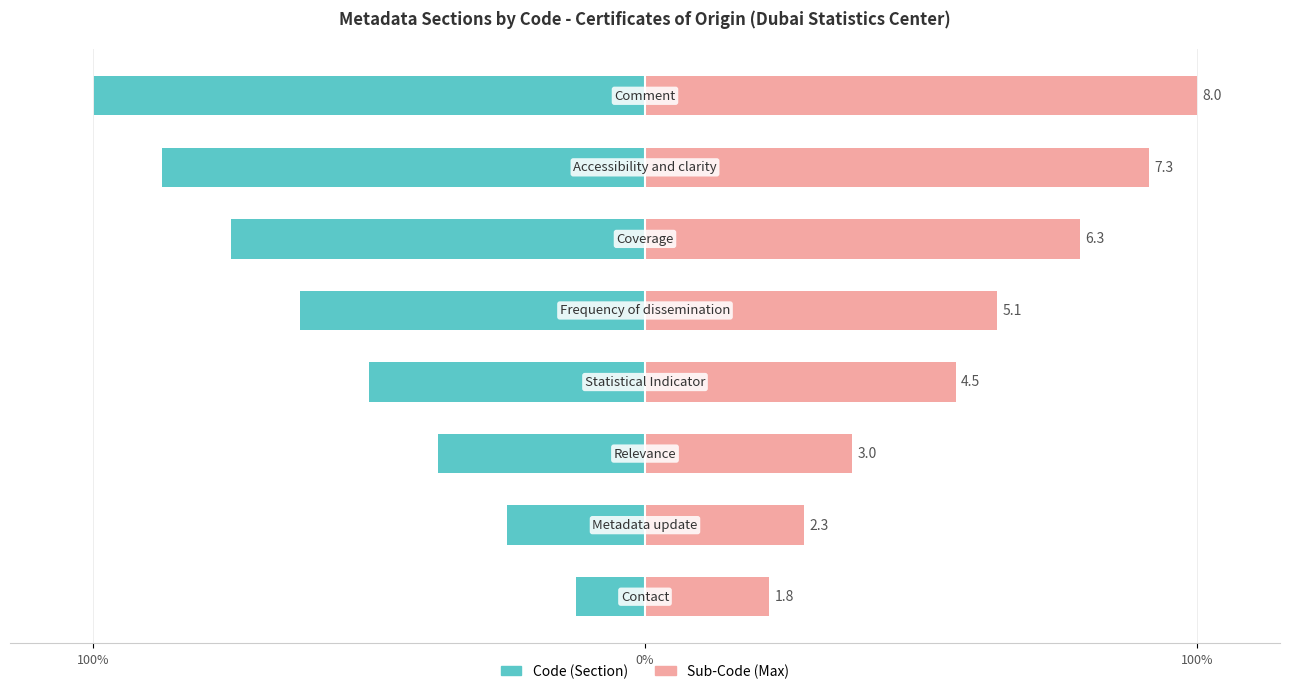

Is the value of Code (Section) at 5 greater than the value of Sub-Code (Max) at 6?

No